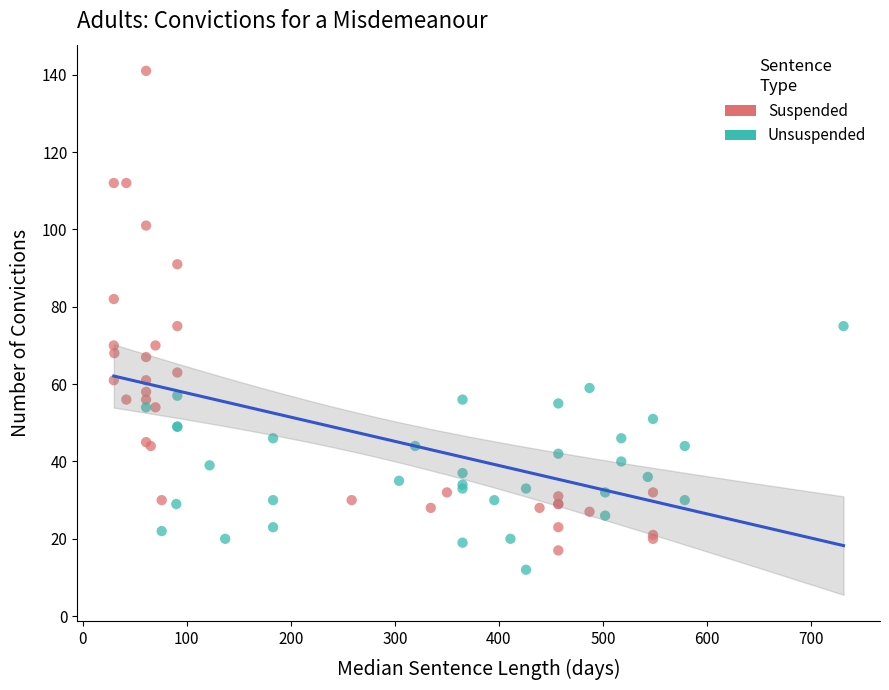

Which series contains the highest Y value?

Suspended